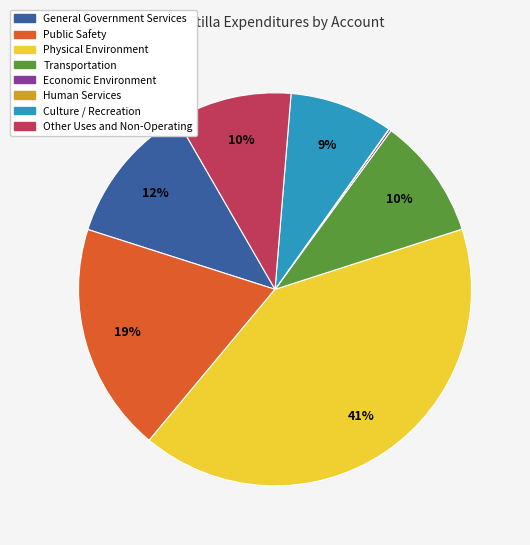

Approximately how many times larger is the value at Transportation compared to Other Uses and Non-Operating?

1.0